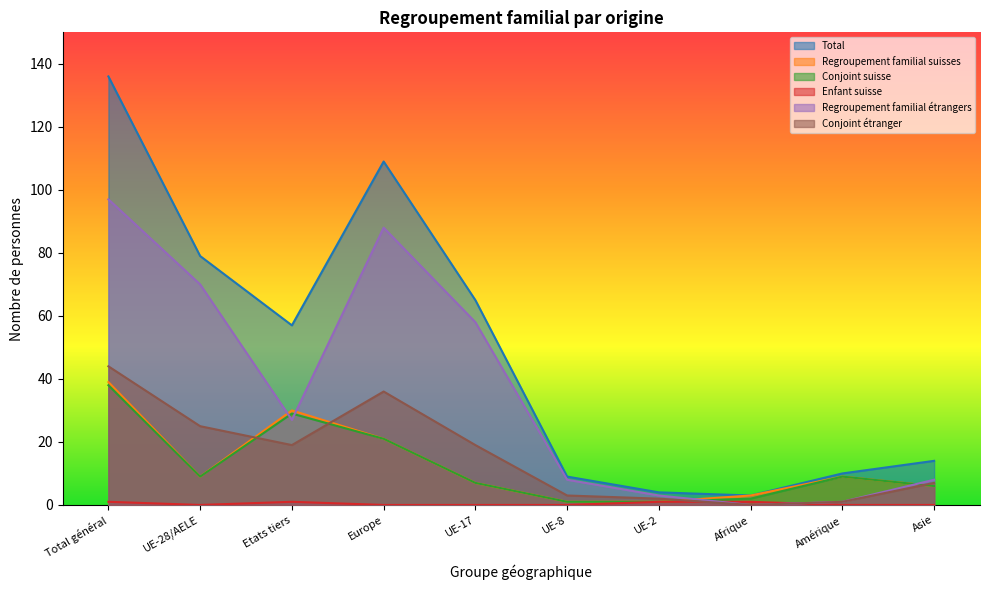

Where is the first local maximum for Conjoint étranger?

Europe